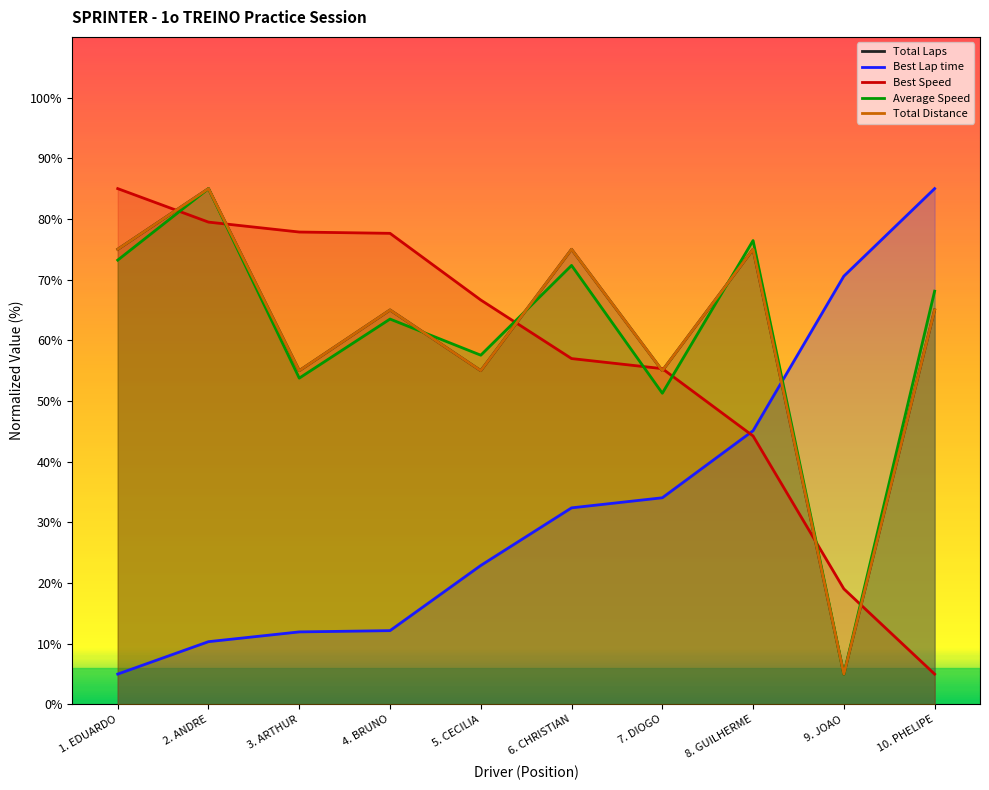

Is it true that Average Speed equals 111.0 at 8. GUILHERME?

False